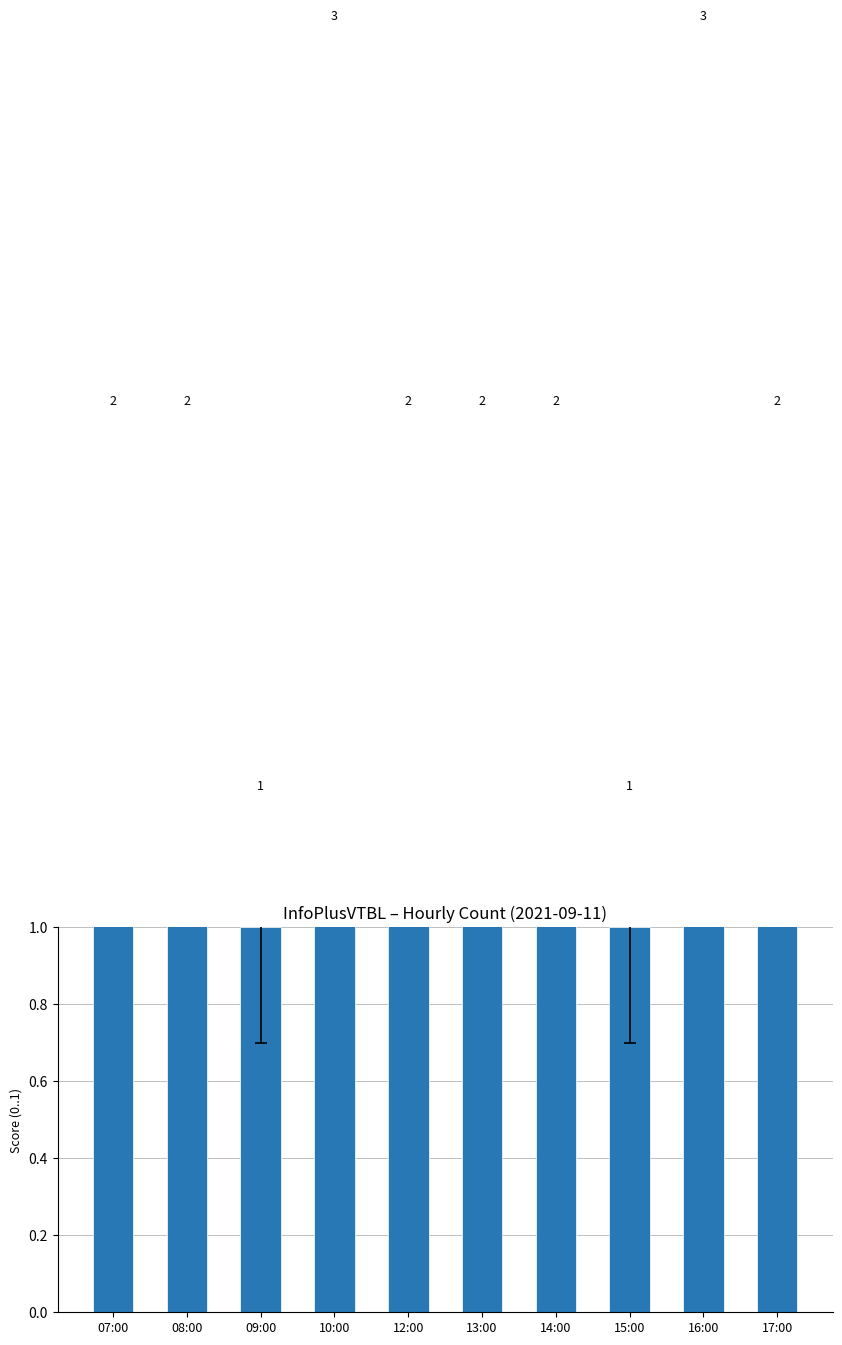

Approximately how many times larger is the value at 12:00 compared to 15:00?

2.0